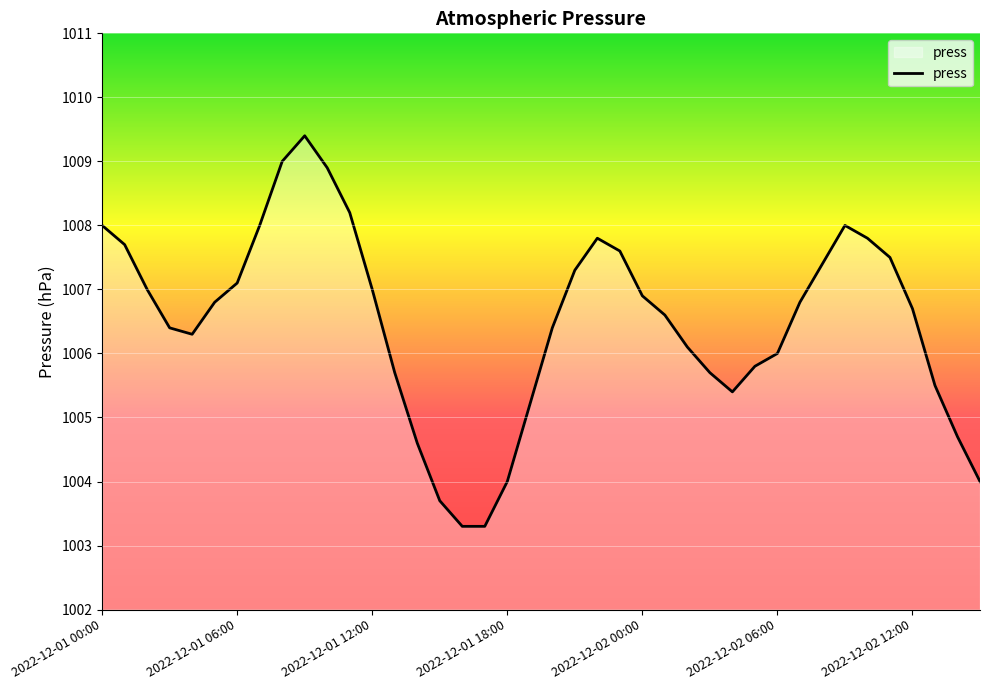

Reading left to right, transcribe all the data shown in this chart.

1008.0	1007.7	1007.0	1006.4	1006.3	1006.8	1007.1	1008.0	1009.0	1009.4	1008.9	1008.2	1007.0	1005.7	1004.6	1003.7	1003.3	1003.3	1004.0	1005.2	1006.4	1007.3	1007.8	1007.6	1006.9	1006.6	1006.1	1005.7	1005.4	1005.8	1006.0	1006.8	1007.4	1008.0	1007.8	1007.5	1006.7	1005.5	1004.7	1004.0